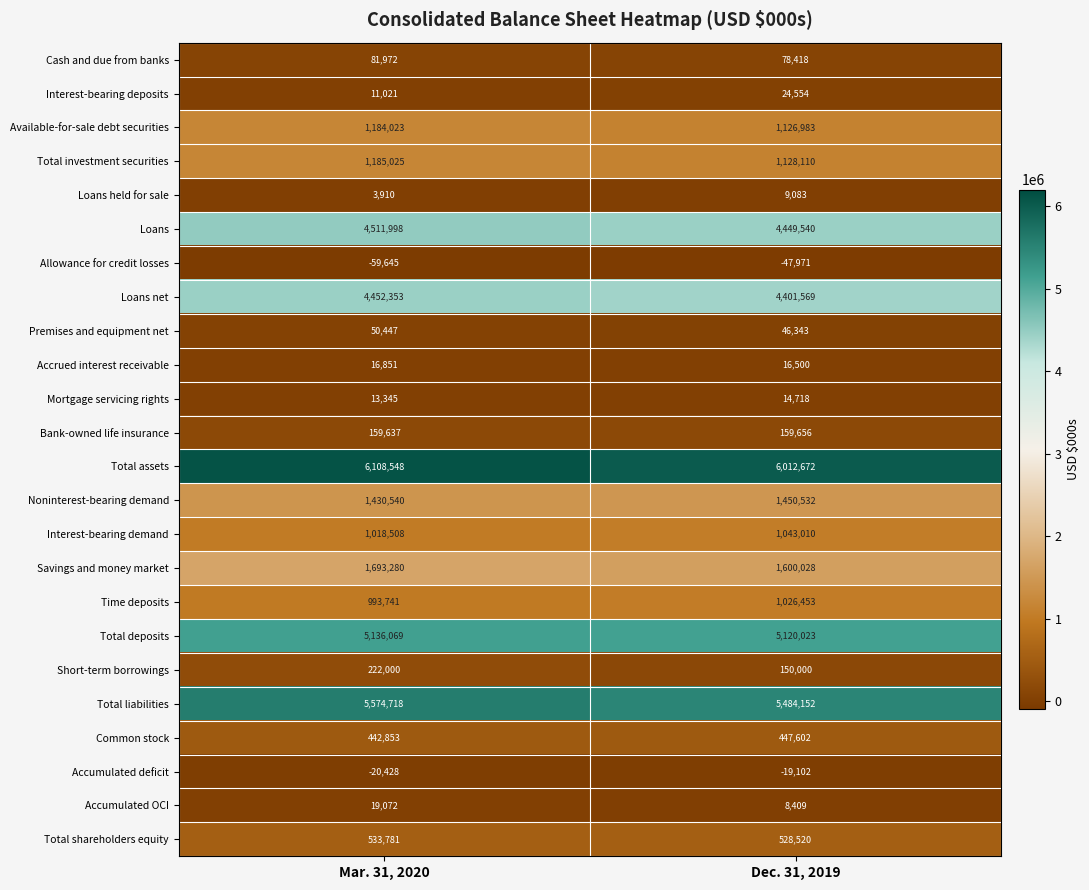

Between Mar. 31, 2020 and Dec. 31, 2019, which series saw the biggest shift?

Total assets